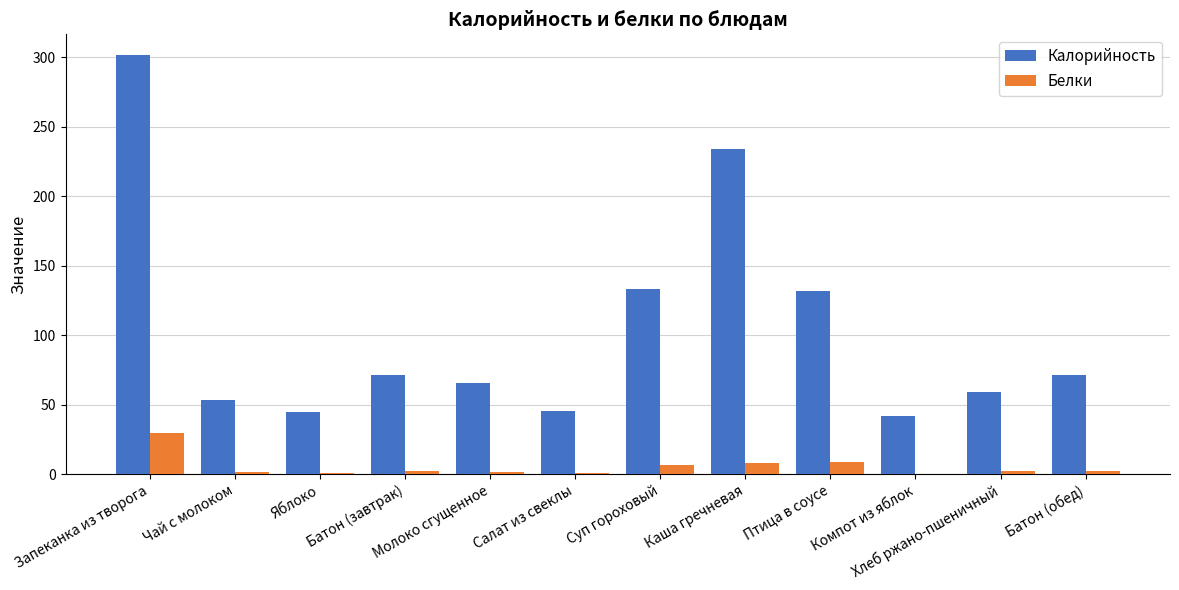

What is the total value across all series at Салат из свеклы?

46.5